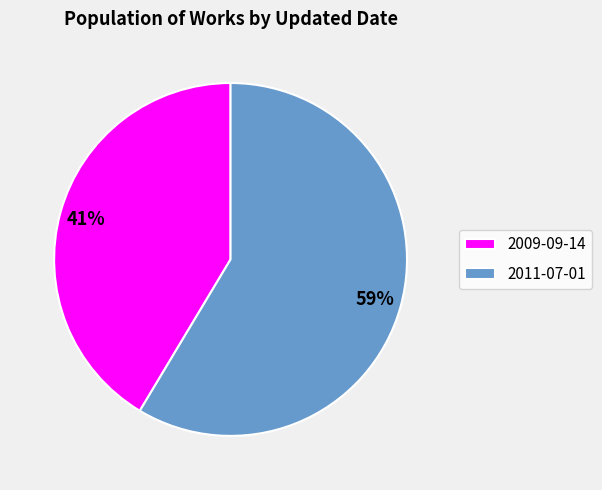

Is it true that 2011-07-01 is 49% of the pie?

False